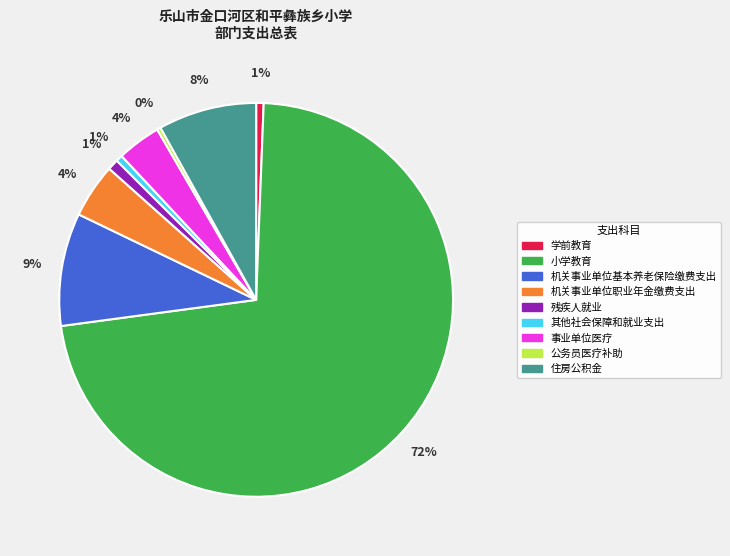

To the nearest percent, what is the average slice percentage?

11%